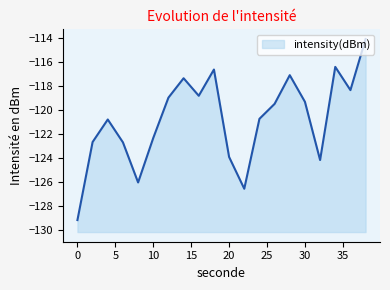

Where is the data nearest to the value -121?

4